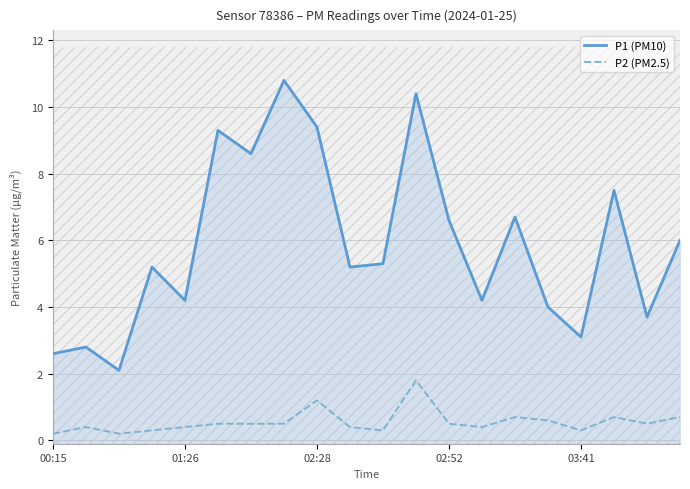

Is the value of P1 (PM10) at 16 greater than the value of P2 (PM2.5) at 19?

Yes